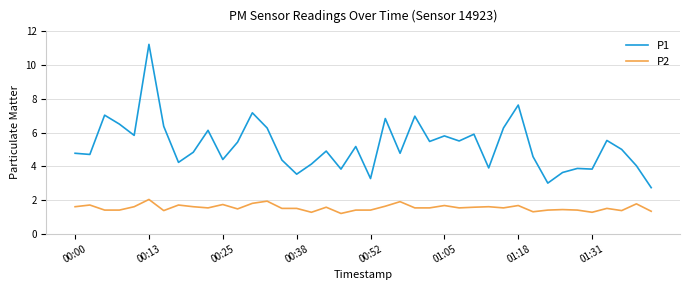

What is the greatest value displayed?

11.2